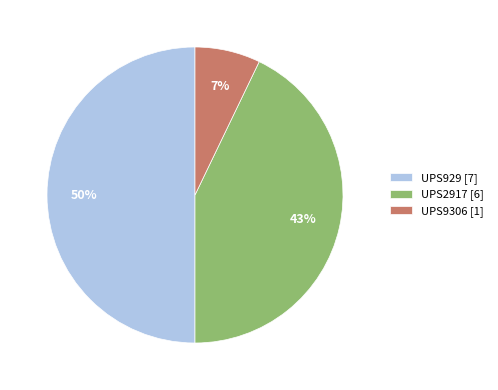

How many slices are in this pie chart?

3